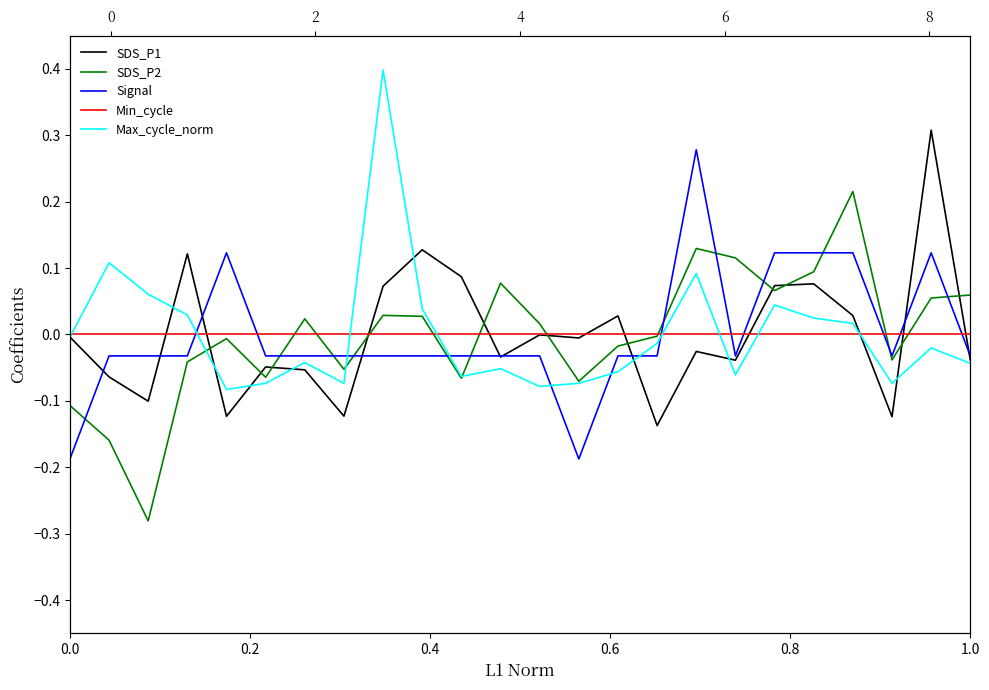

How many interior local peaks does the SDS_P2 series have?

6